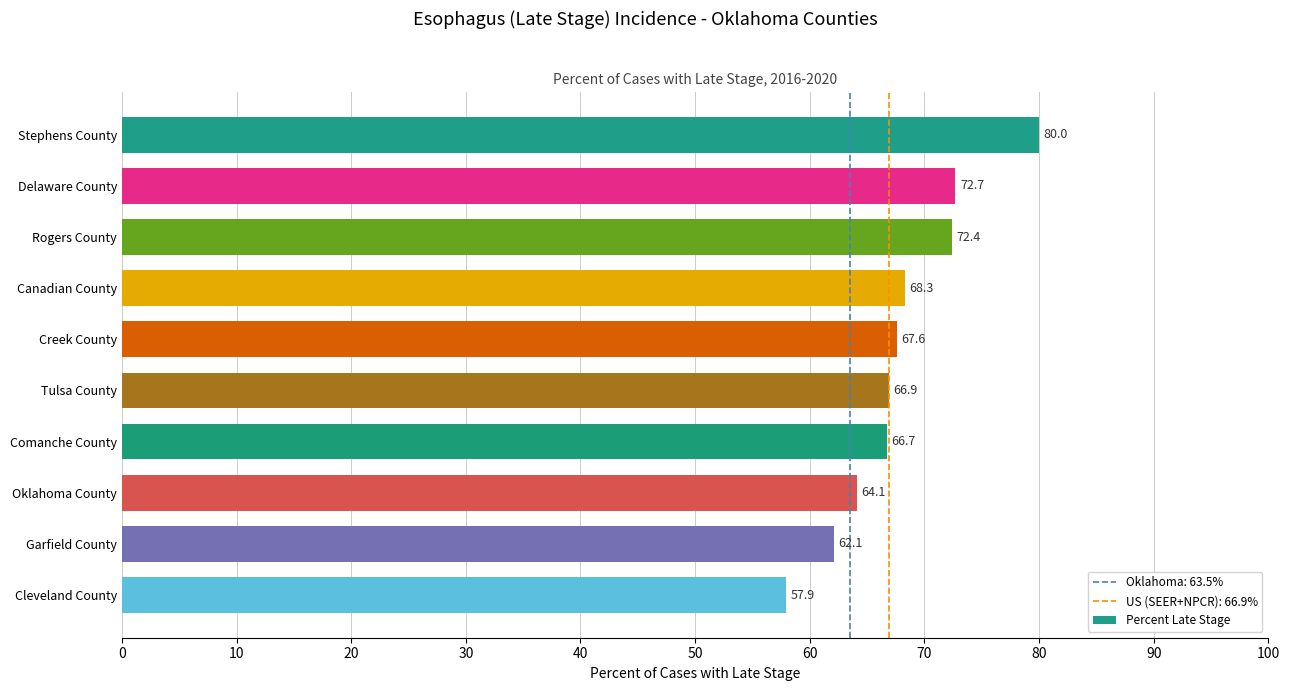

What is the difference between the second highest and minimum values?

14.8